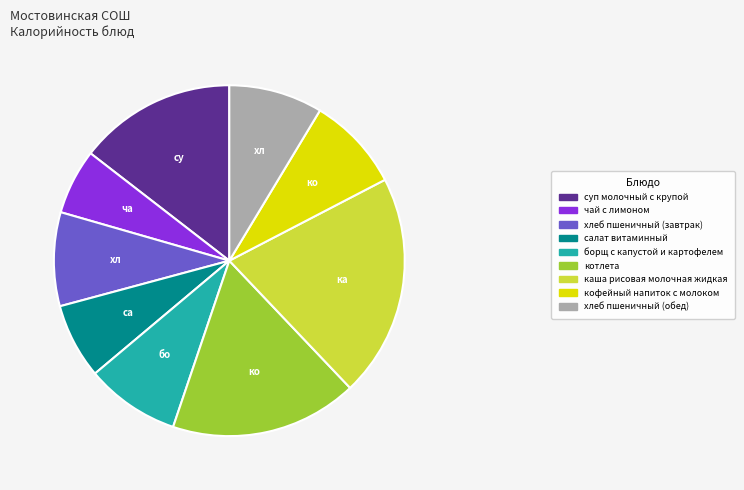

Does котлета represent more than half of the total?

No